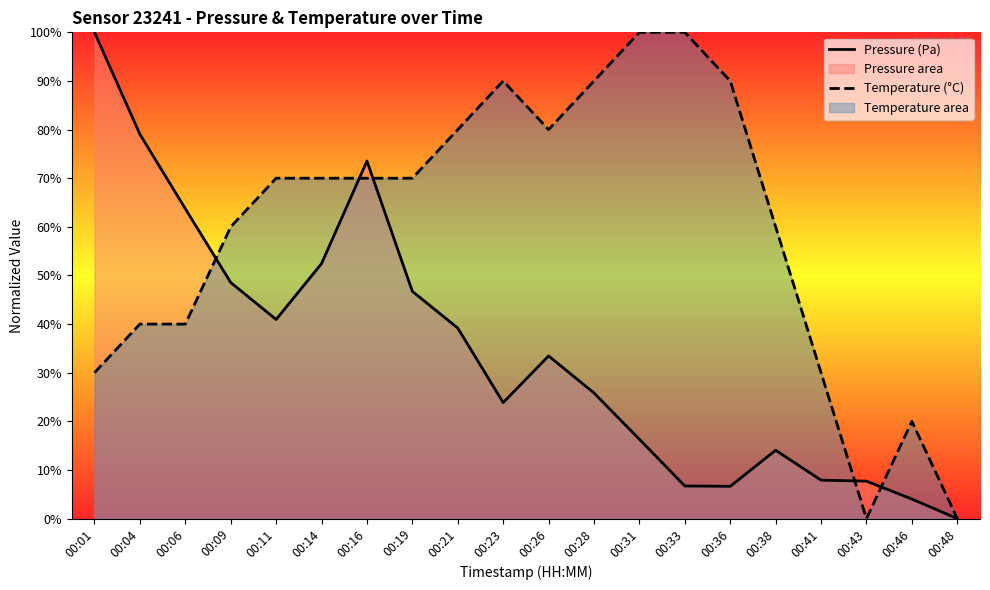

What is the average value of the Pressure (Pa) series?

34.5